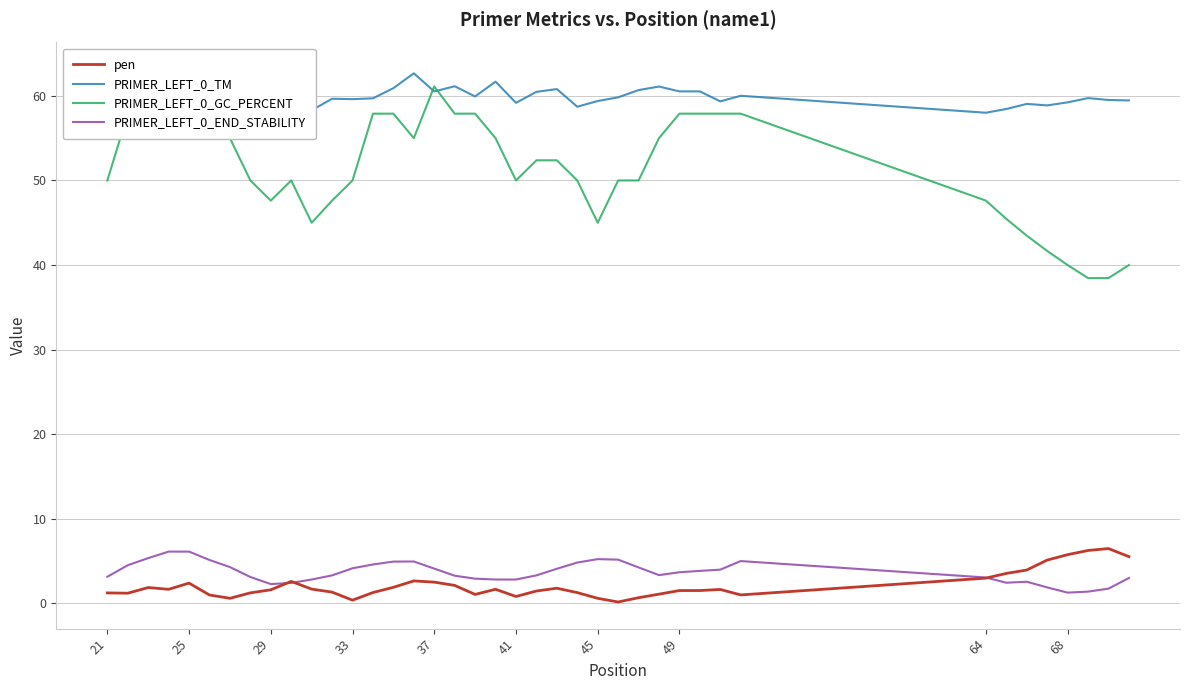

Which series ends up on top after the final intersection of PRIMER_LEFT_0_GC_PERCENT and PRIMER_LEFT_0_TM?

PRIMER_LEFT_0_TM